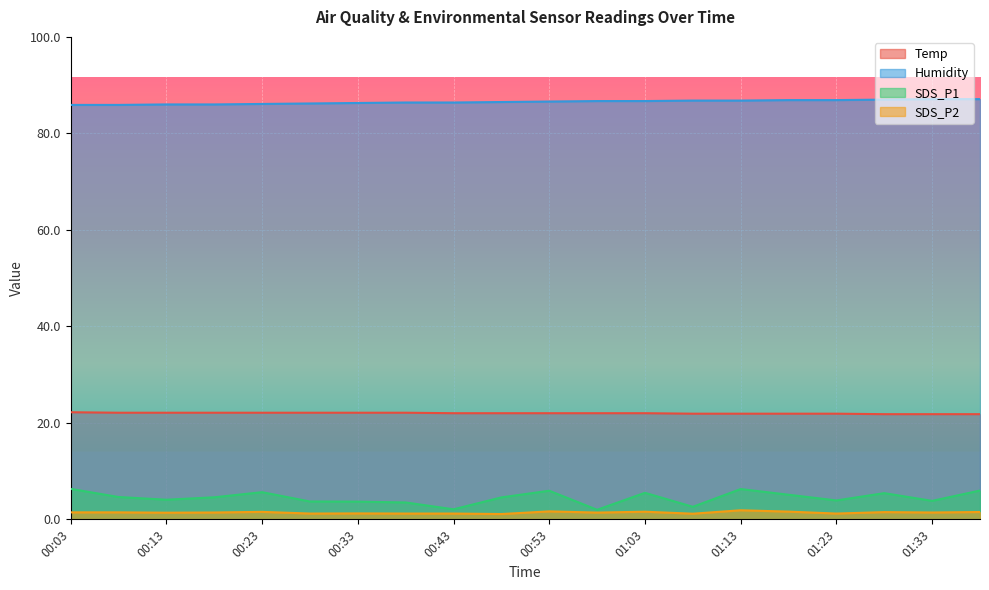

Is the value of Temp at 00:18 greater than the value of SDS_P2 at 01:13?

Yes